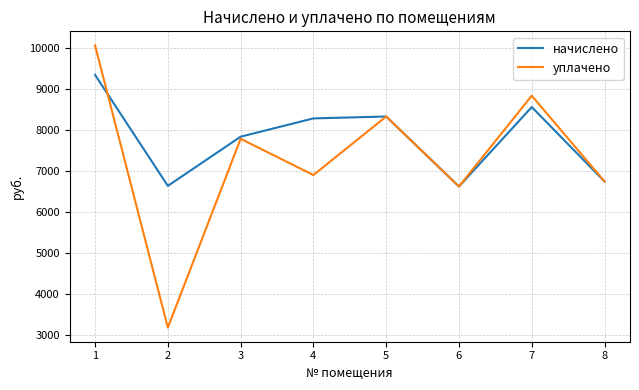

How many interior local valleys does the уплачено series have?

3